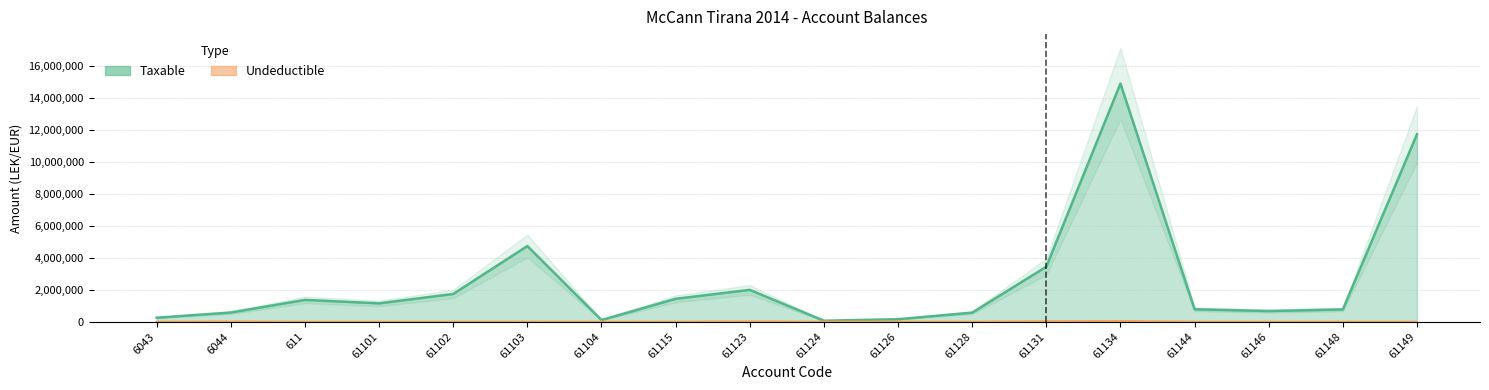

What is the sum of all Taxable values?

46384247.1